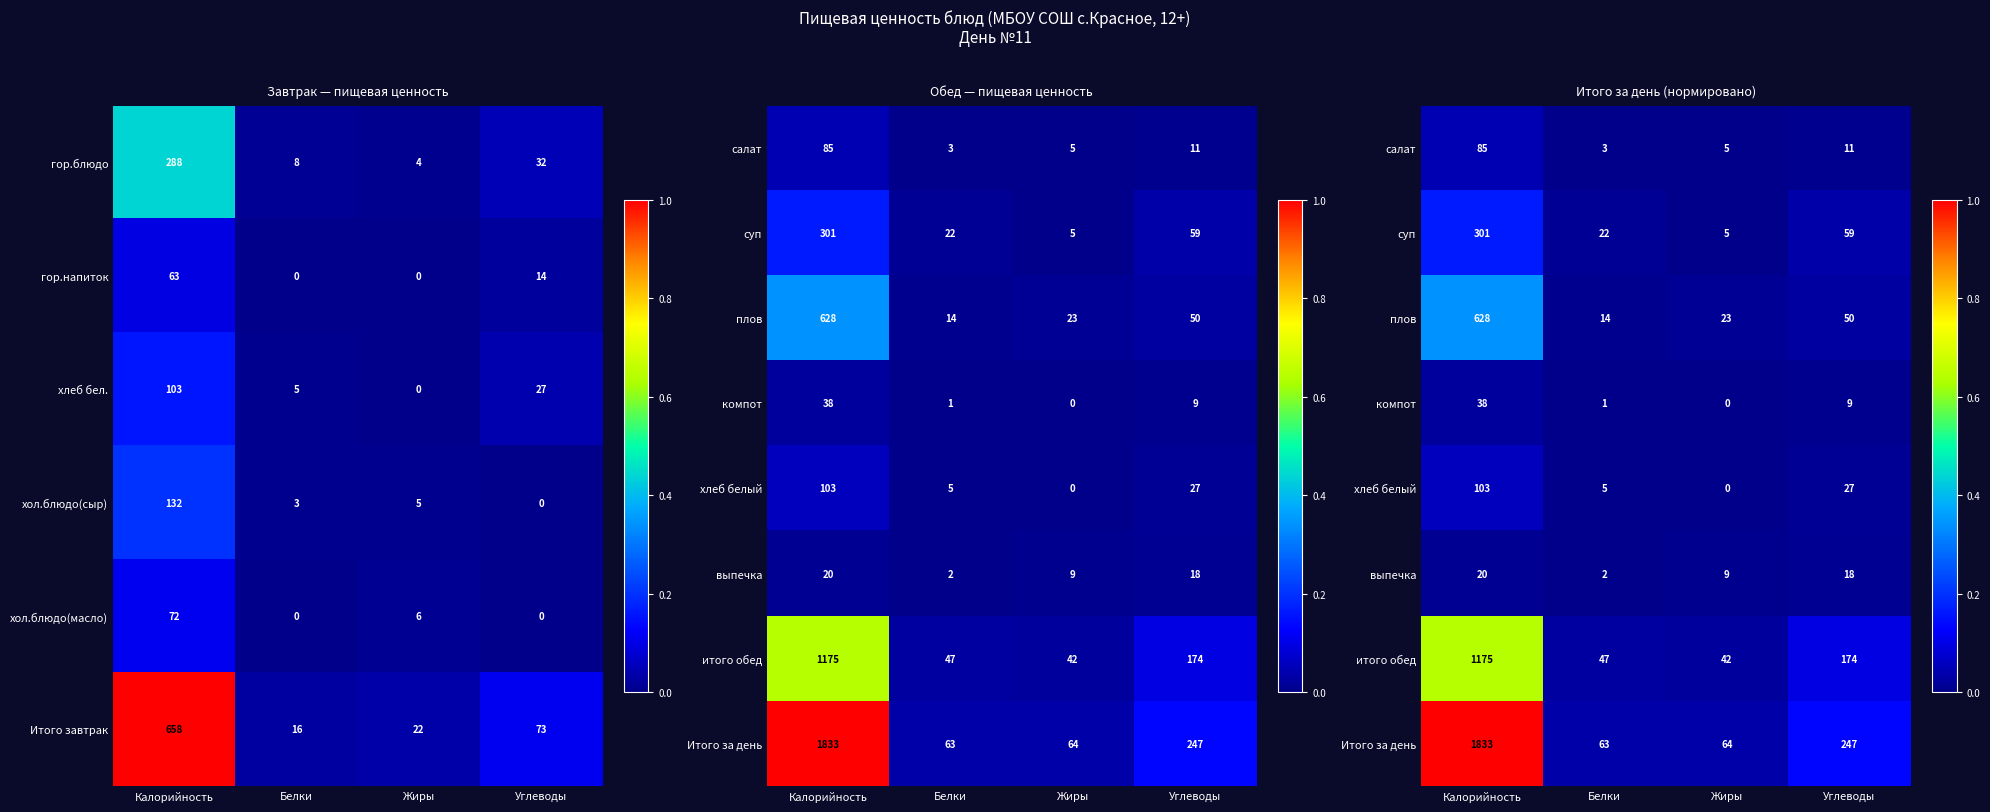

Rank the categories by гор.блюдо value from lowest to highest.

Жиры, Белки, Углеводы, Калорийность